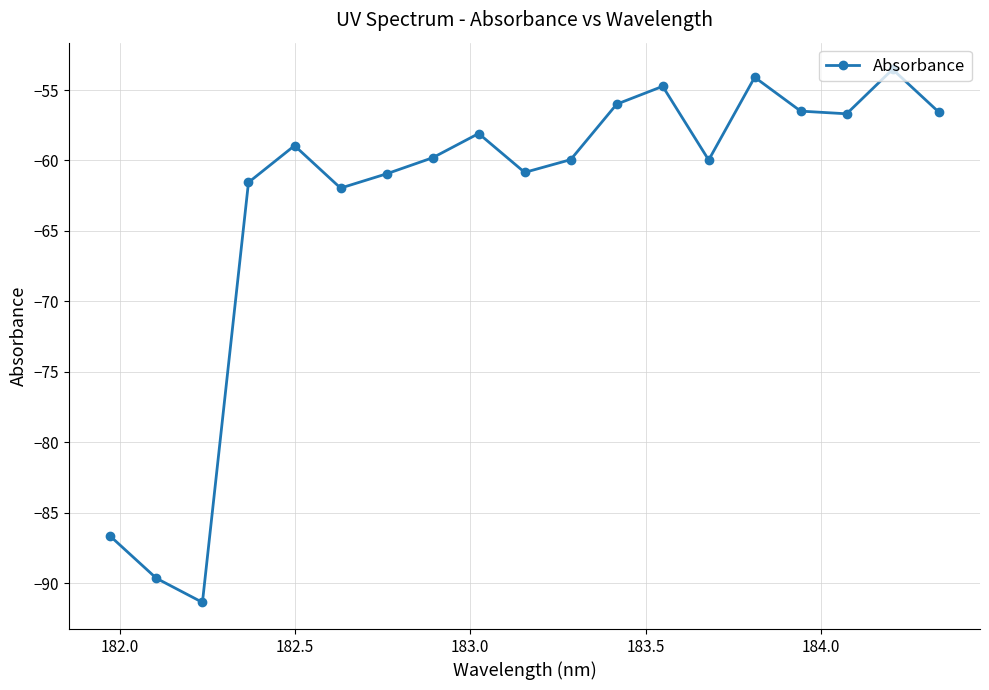

What is the average value?

-63.0